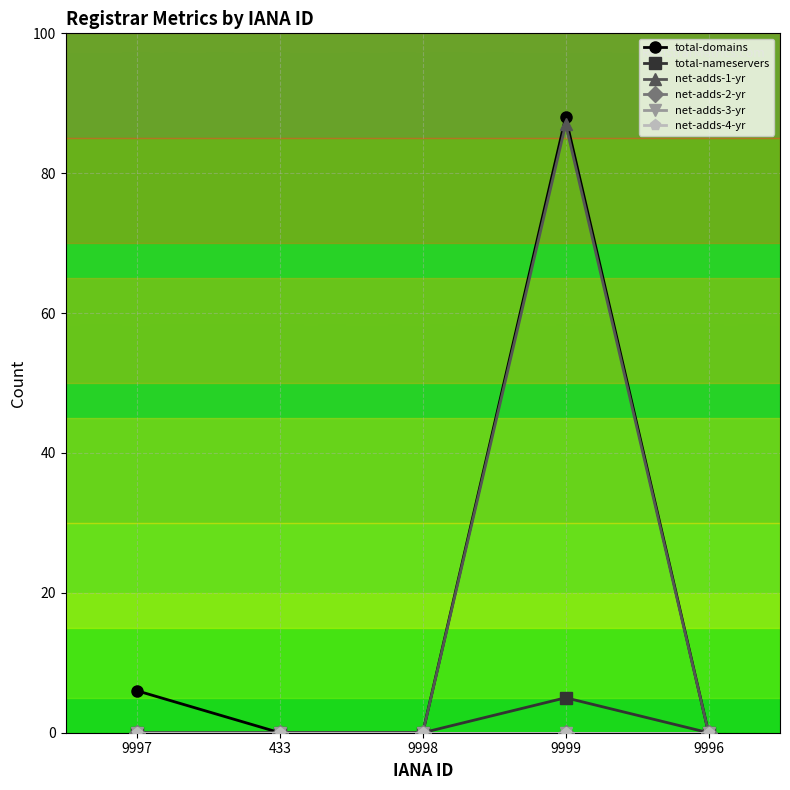

Does the chart have visible grid lines?

Yes